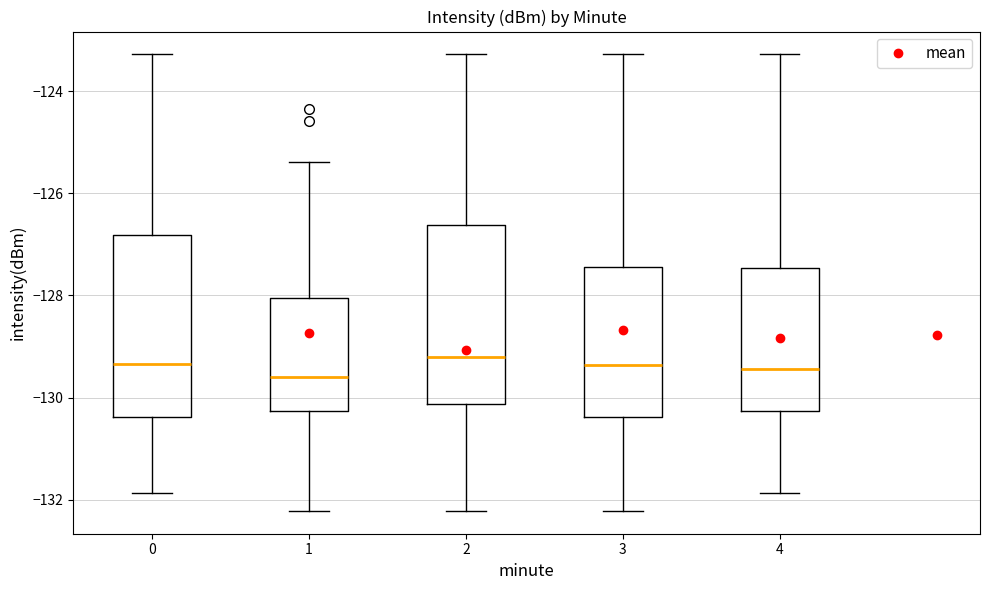

Reading left to right, transcribe this box plot: for each box, give where its median line is, the range the box spans, and where its two whiskers end, as read against the y-axis. The values are not printed on the chart, so give them approximately, as read against the axis.

0: median -129.4, box -130.4 to -126.8, whiskers -131.8 to -123.2
1: median -129.6, box -130.2 to -128.0, whiskers -132.2 to -125.4
2: median -129.2, box -130.2 to -126.6, whiskers -132.2 to -123.2
3: median -129.4, box -130.4 to -127.4, whiskers -132.2 to -123.2
4: median -129.4, box -130.2 to -127.4, whiskers -131.8 to -123.2